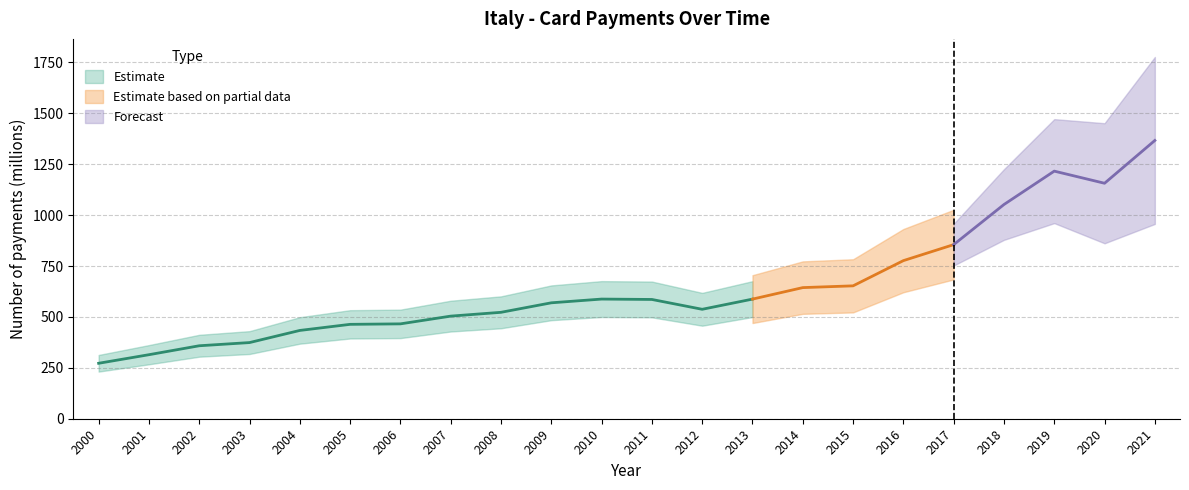

What is the difference between the maximum and minimum values?

1094.3